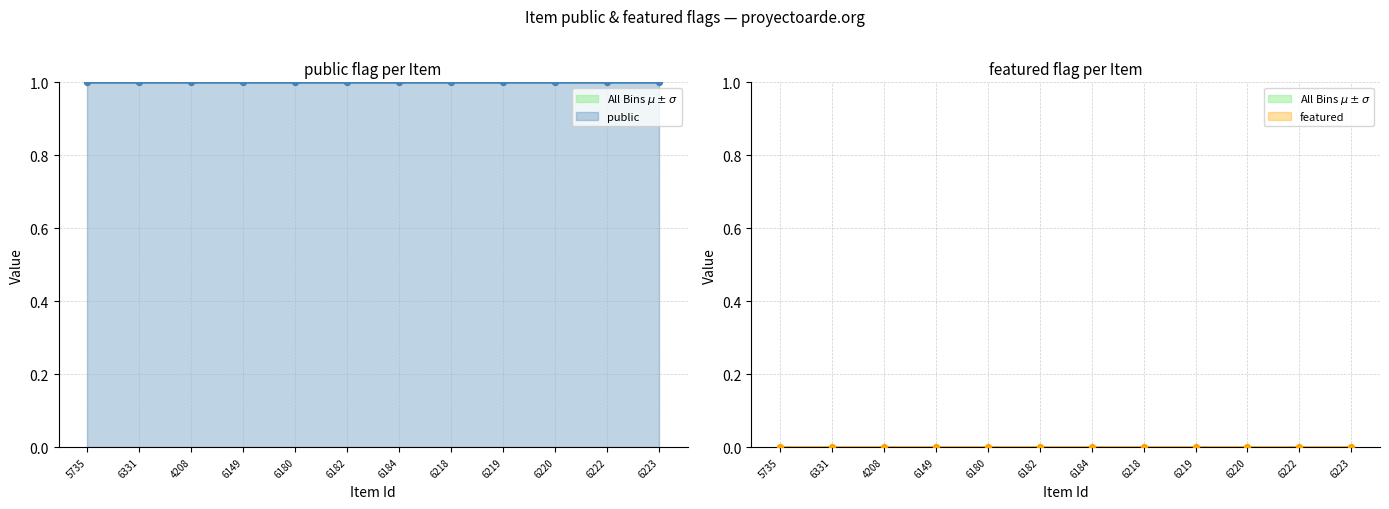

At which category is the sum across all series the highest?

5735